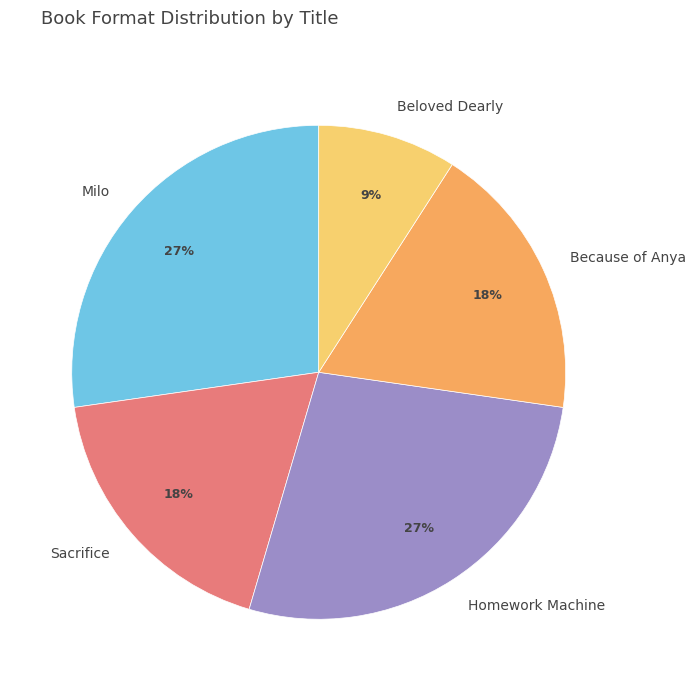

Count the number of slices in the pie.

5